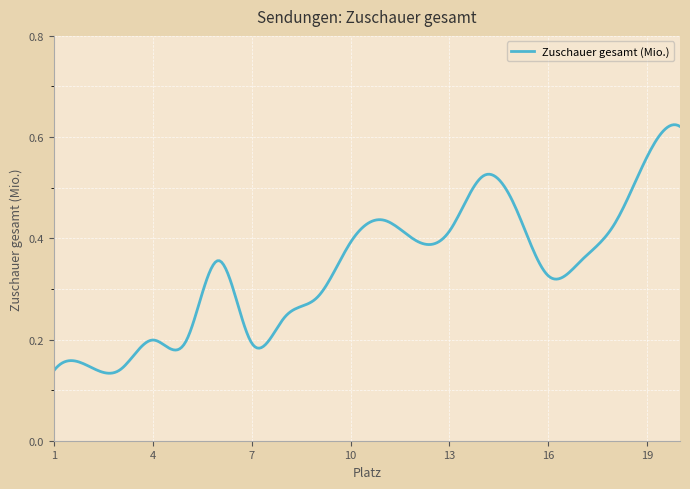

What is the average value?

0.3